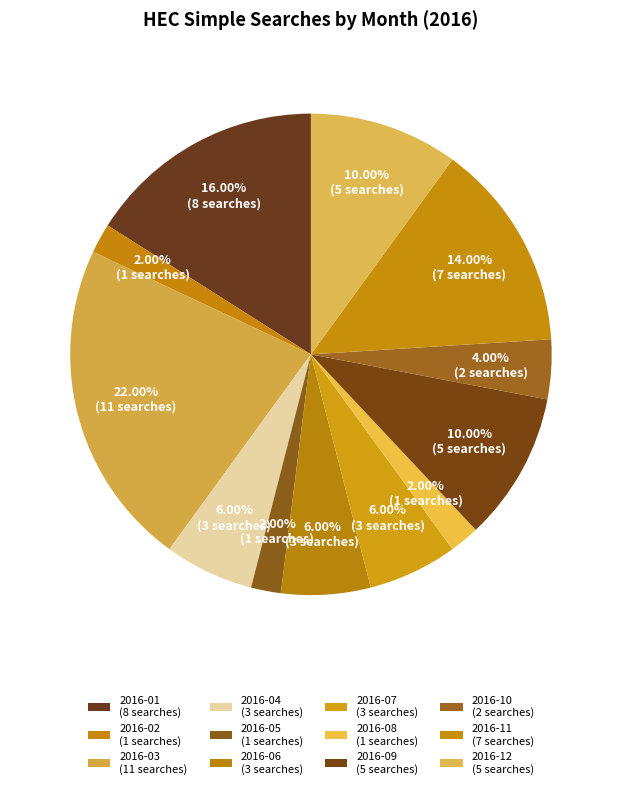

Is it true that 2016-04 is 6% of the pie?

True